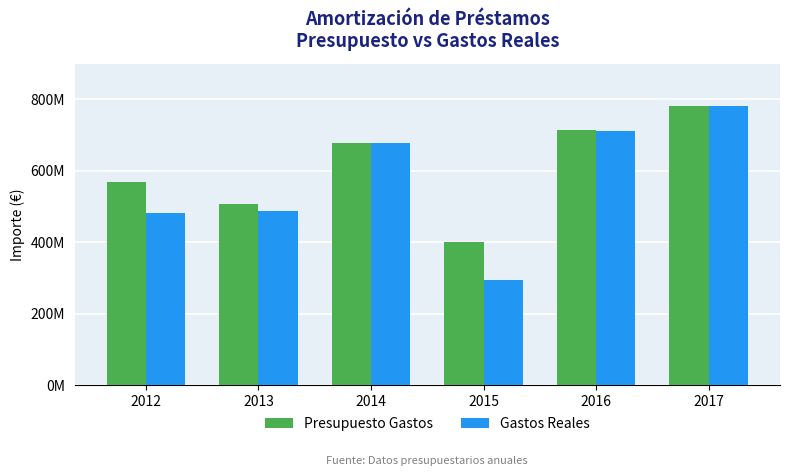

List the labels in order of Gastos Reales value, largest first.

2017, 2016, 2014, 2013, 2012, 2015